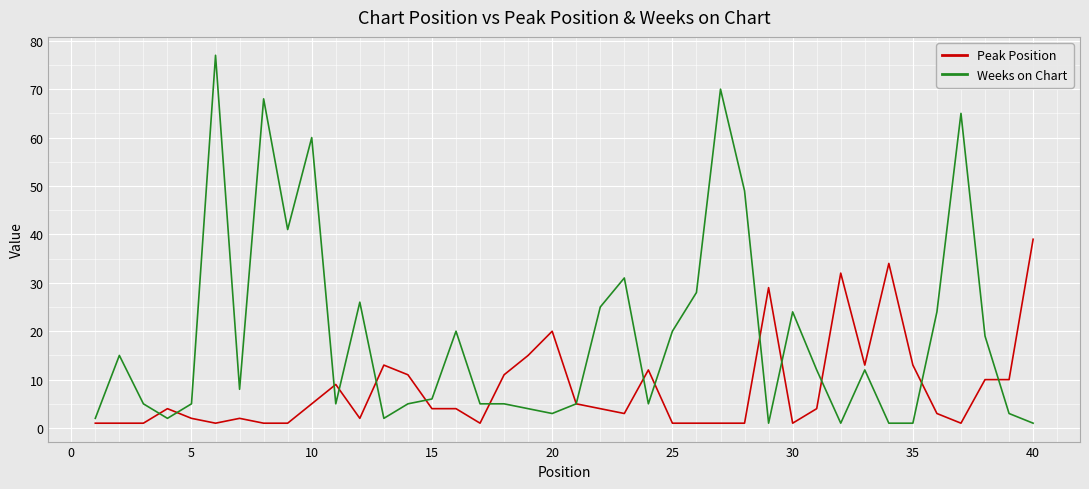

Which series has the largest total across all categories?

Weeks on Chart